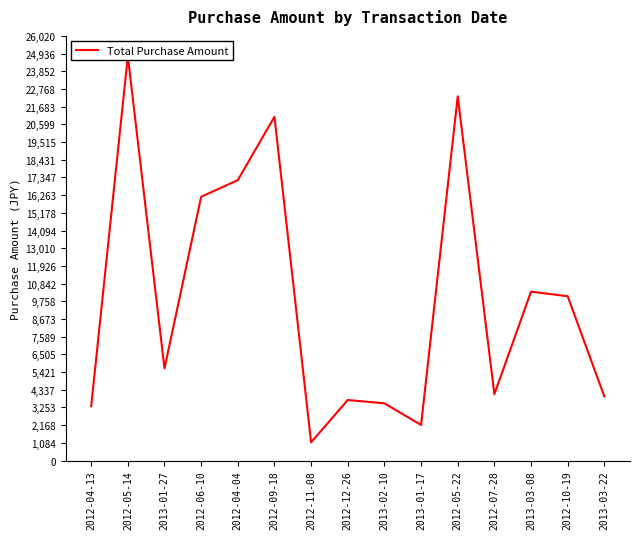

Is it true that the value at 2012-06-10 is 6853?

False